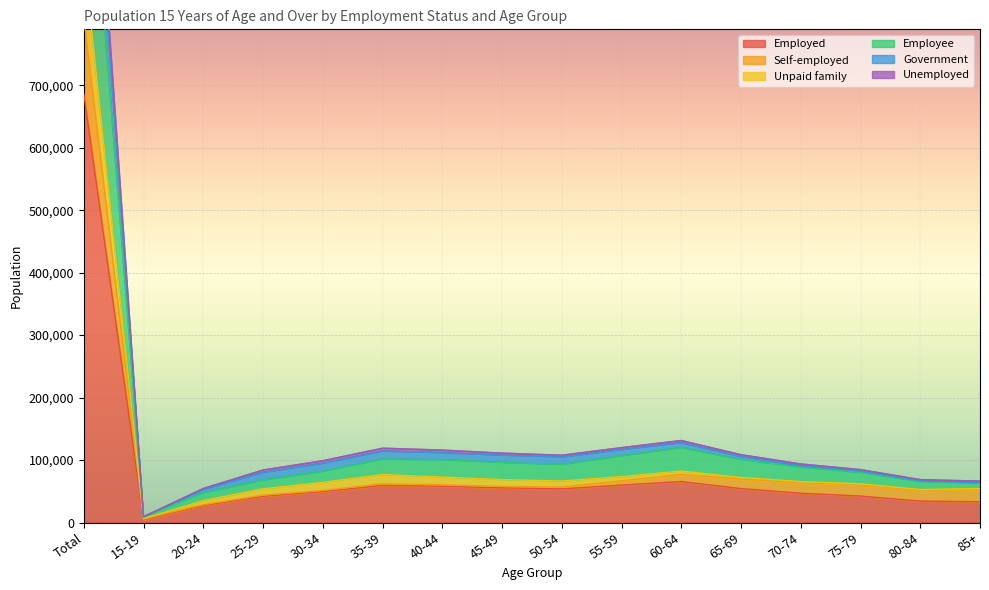

How many categories are shown in the chart?

16